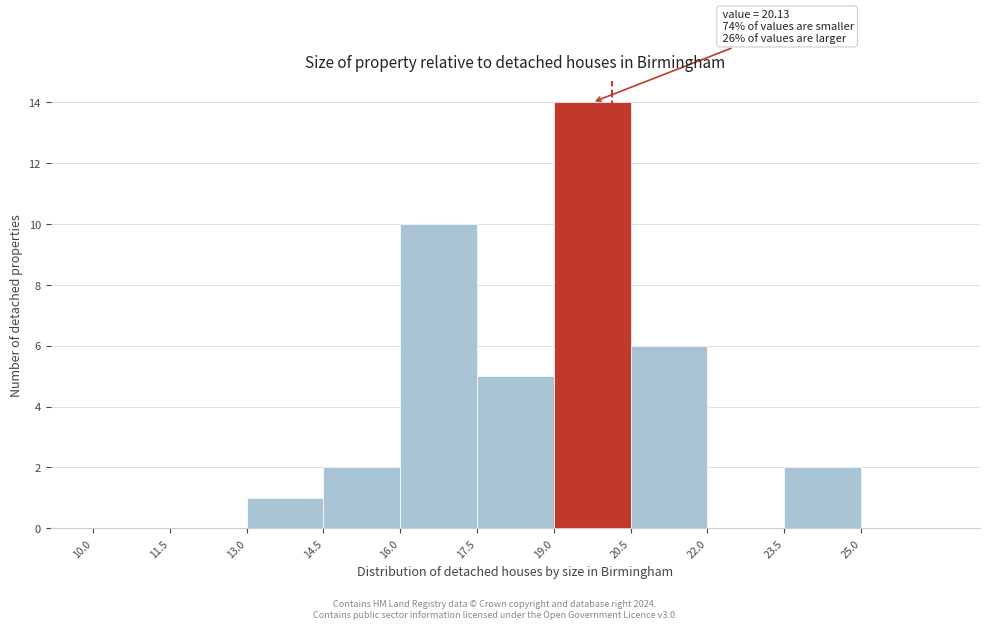

Which range on the x-axis has the tallest bar?

19.0 to 20.5